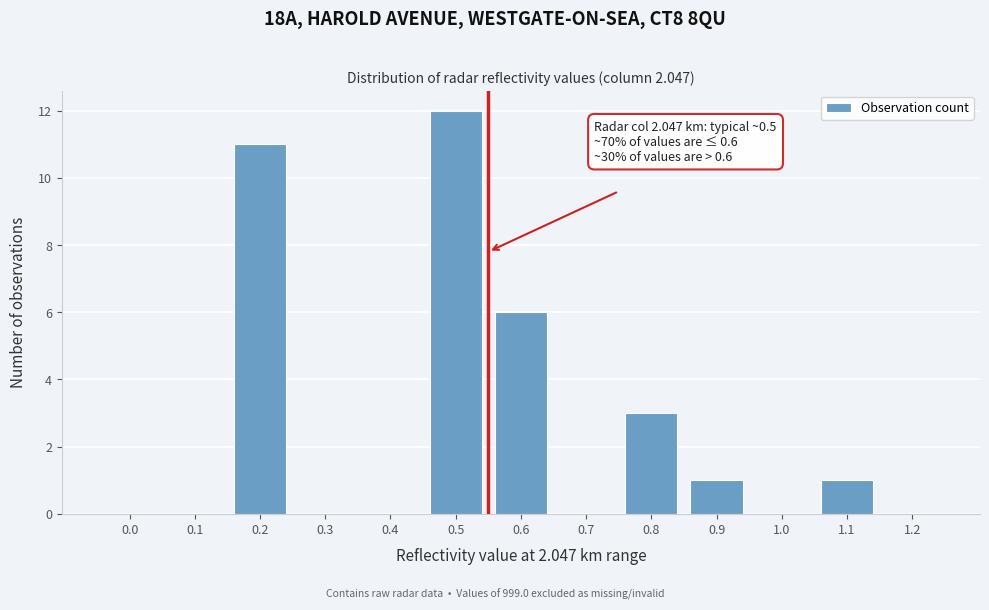

Reading left to right, extract all data points from this chart.

0.0=0	0.1=0	0.2=11	0.3=0	0.4=0	0.5=12	0.6=6	0.7=0	0.8=3	0.9=1	1.0=0	1.1=1	1.2=0